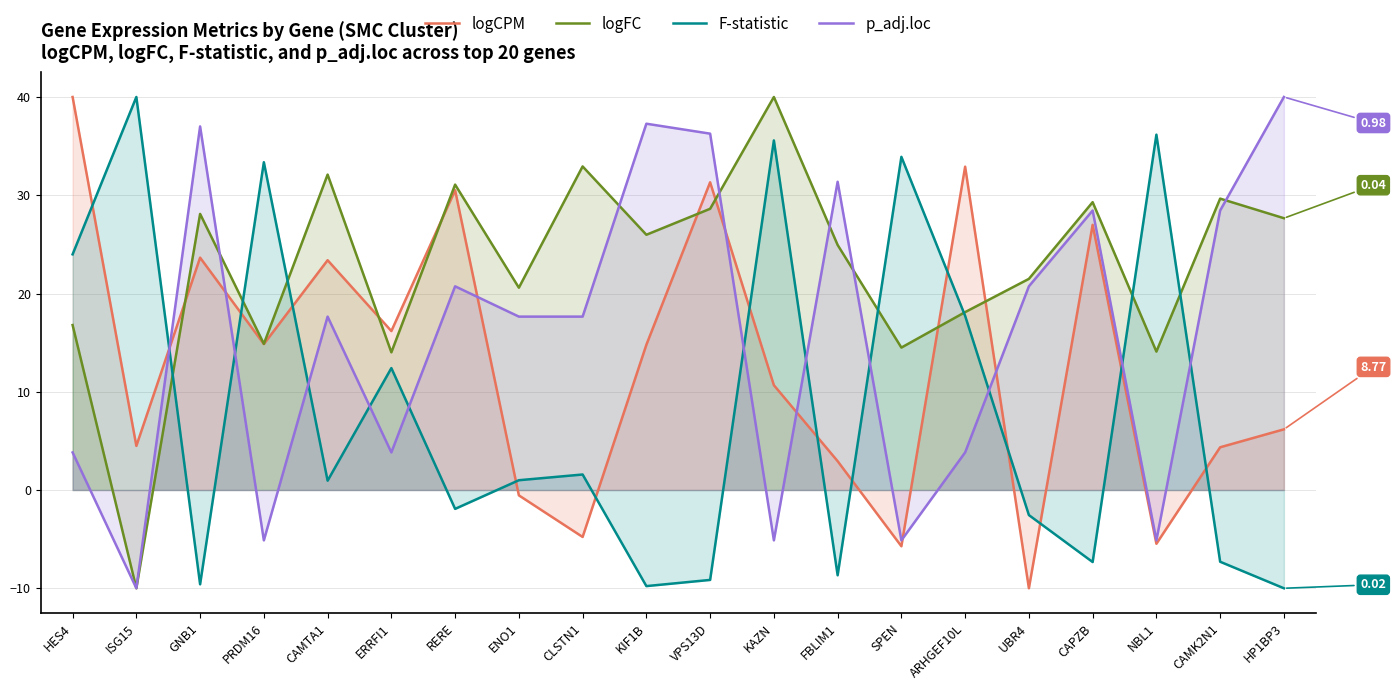

What is the difference between the highest and lowest values at PRDM16?

38.5